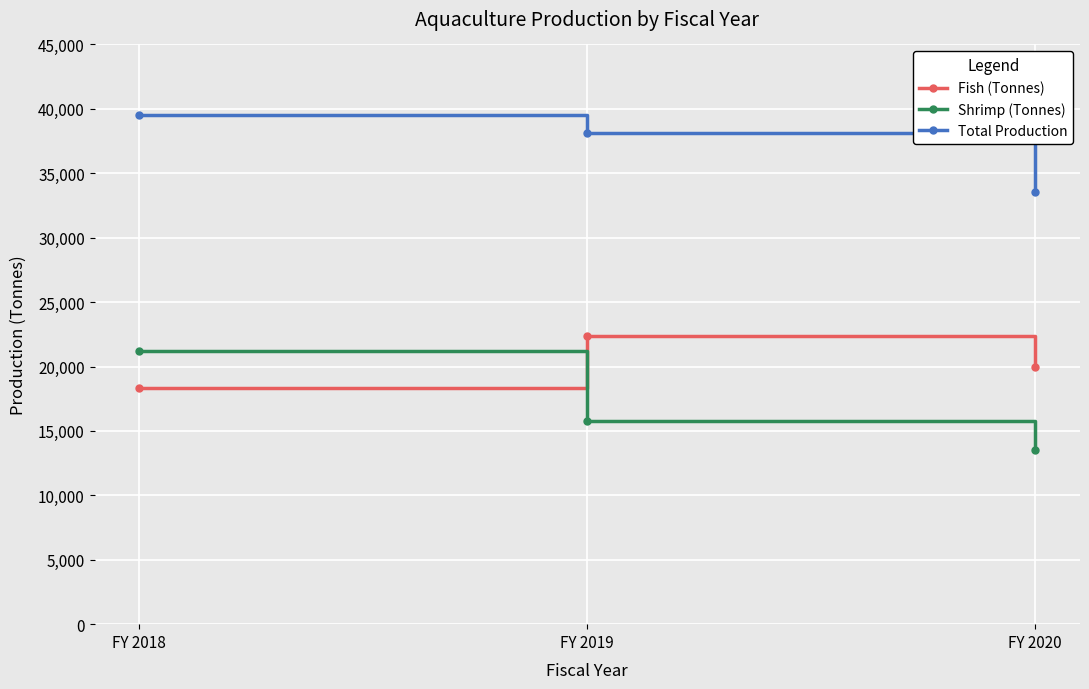

What is the value of the Shrimp (Tonnes) point at the 3rd from the left?

13543